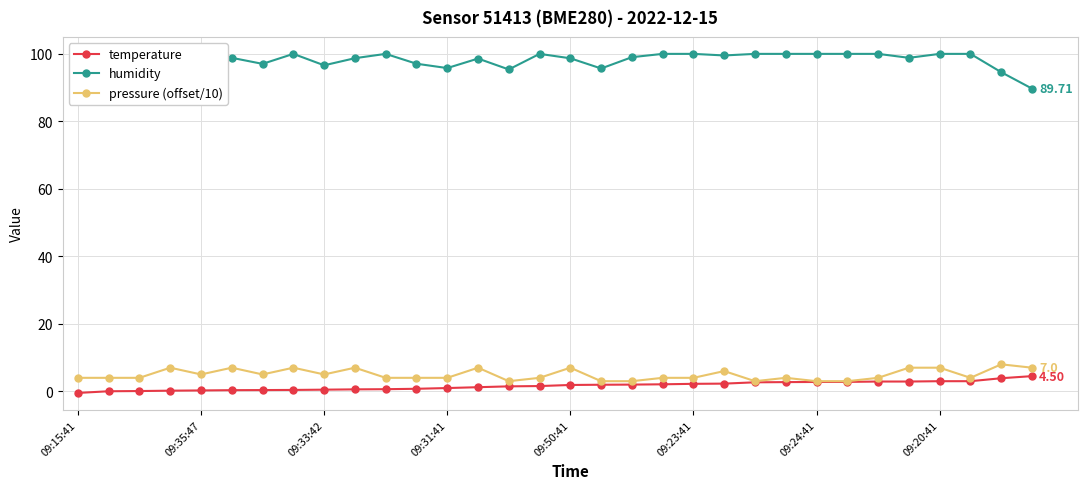

Reading left to right, extract all data points from this chart.

temperature: -0.5	0.0	0.1	0.2	0.3	0.3	0.4	0.4	0.5	0.6	0.6	0.8	1.0	1.2	1.5	1.6	1.9	1.9	2.0	2.1	2.2	2.3	2.7	2.7	2.8	2.8	2.9	2.9	3.0	3.0	3.9	4.5
humidity: 100.0	100.0	100.0	100.0	97.8	98.8	97.0	100.0	96.6	98.7	100.0	97.1	95.8	98.6	95.4	100.0	98.7	95.7	99.0	100.0	100.0	99.5	100.0	100.0	100.0	100.0	100.0	98.8	100.0	100.0	94.6	89.7
pressure (offset/10): 4.0	4.0	4.0	7.0	5.0	7.0	5.0	7.0	5.0	7.0	4.0	4.0	4.0	7.0	3.0	4.0	7.0	3.0	3.0	4.0	4.0	6.0	3.0	4.0	3.0	3.0	4.0	7.0	7.0	4.0	8.0	7.0